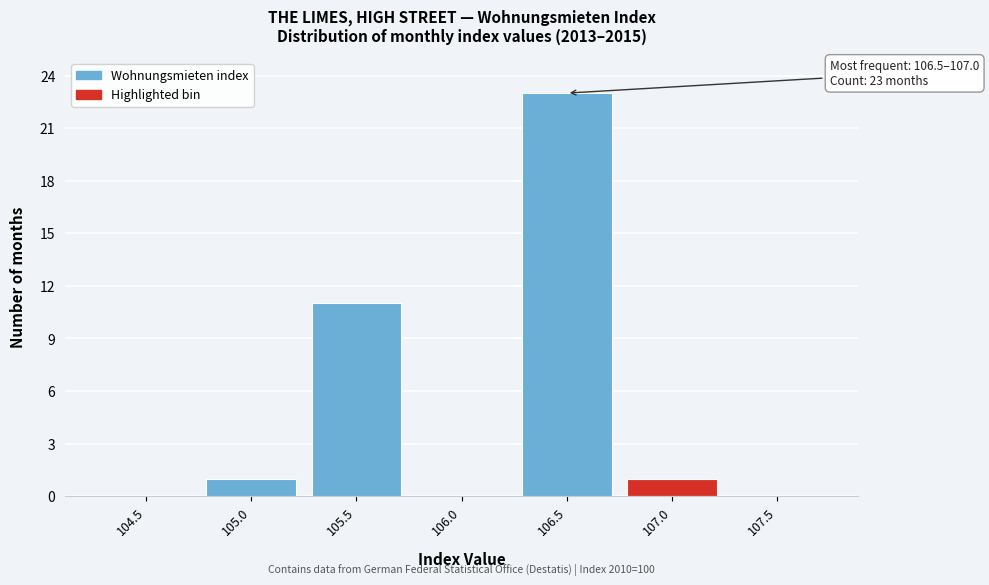

Reading right to left, transcribe all the data shown in this chart.

107.5=0	107.0=1	106.5=23	106.0=0	105.5=11	105.0=1	104.5=0